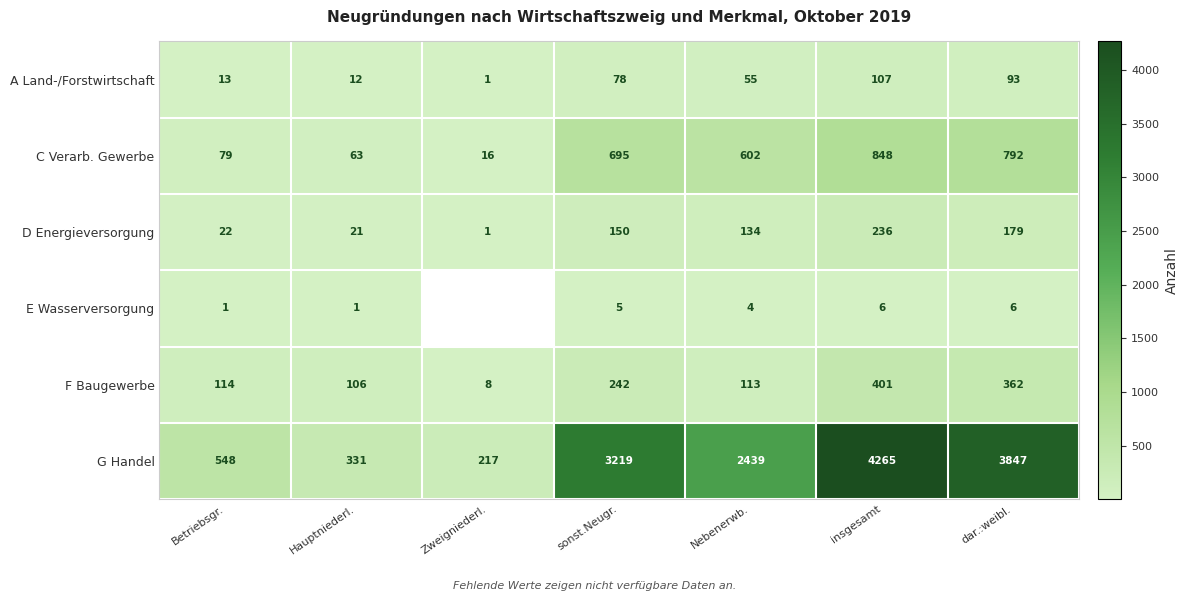

What is the difference between the highest and lowest values at insgesamt?

4259